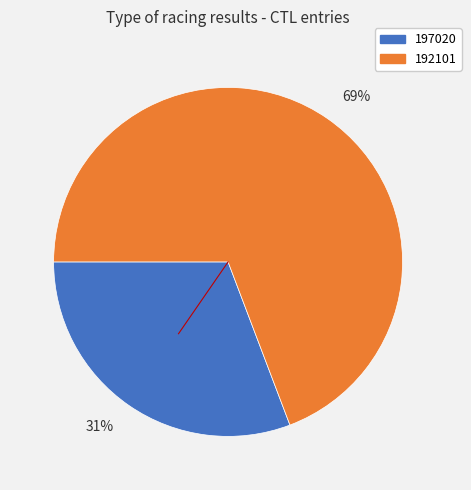

The 197020 slice represents 31% of the pie. True or false?

True